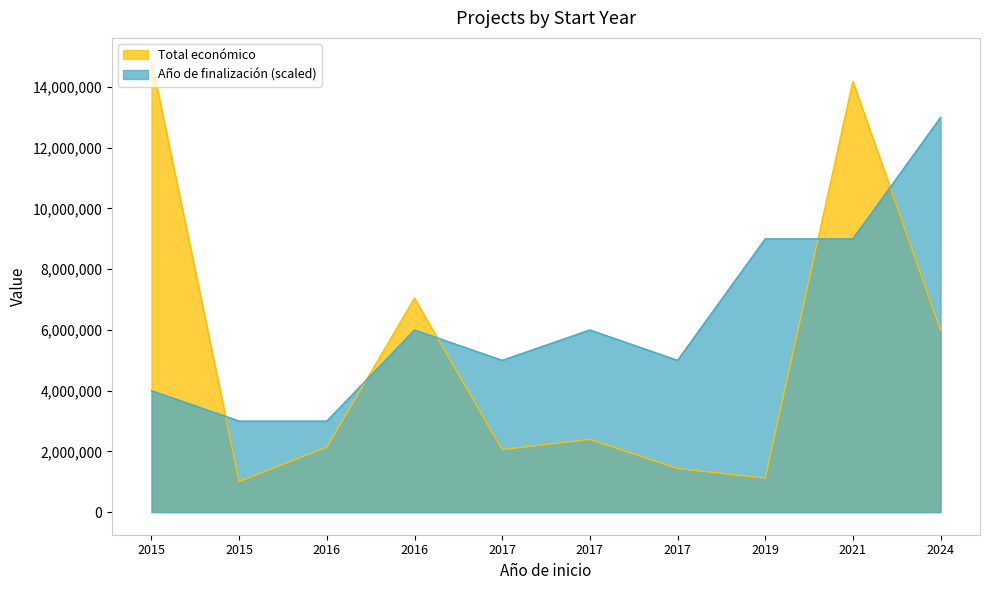

Does the chart have visible grid lines?

No